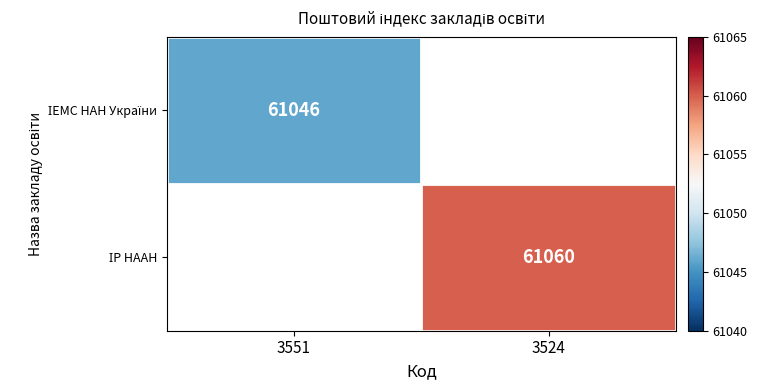

At how many categories does at least one series exceed 61047?

1